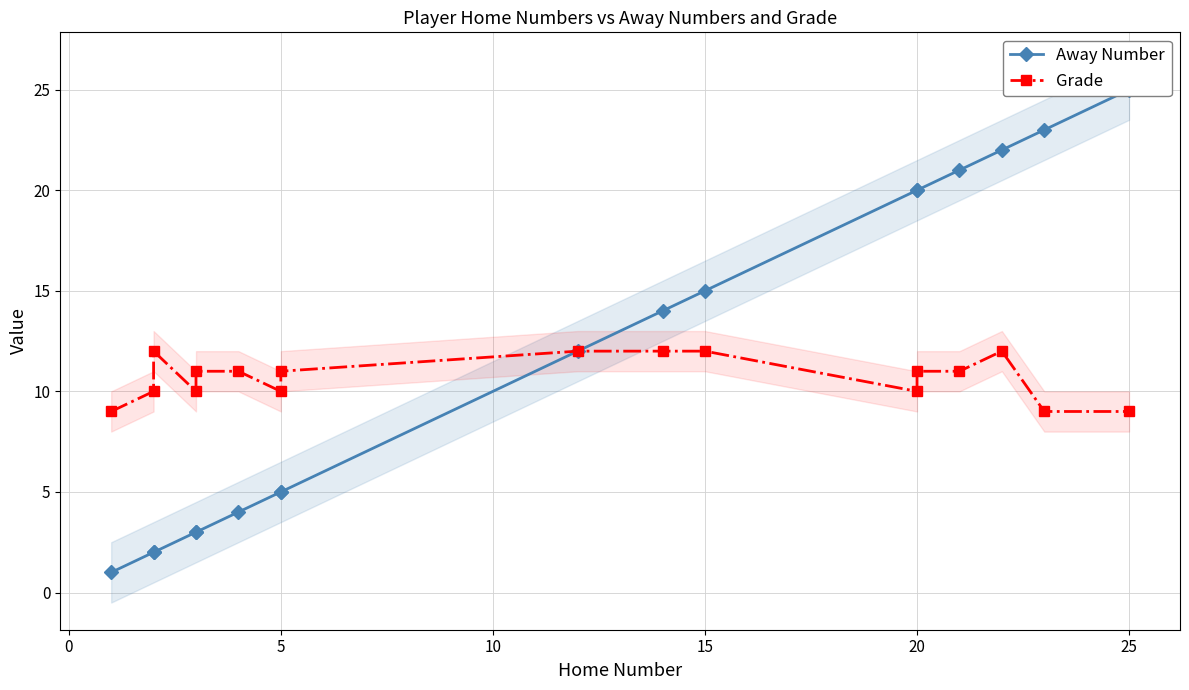

True or false: Grade and Away Number cross at least once.

False